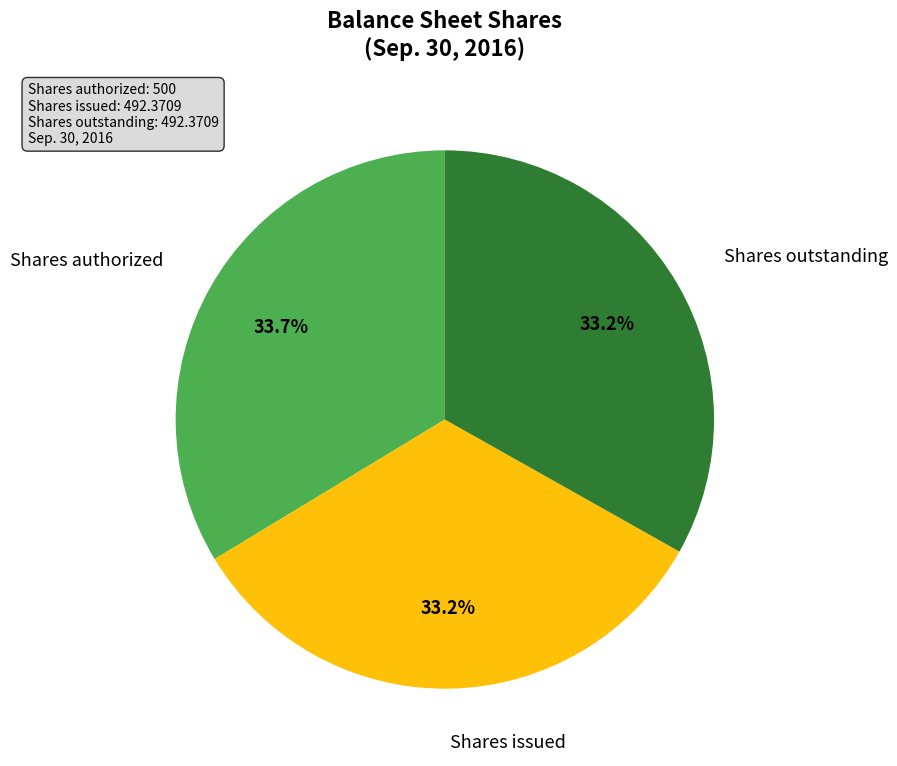

Which slice is the largest?

Shares authorized